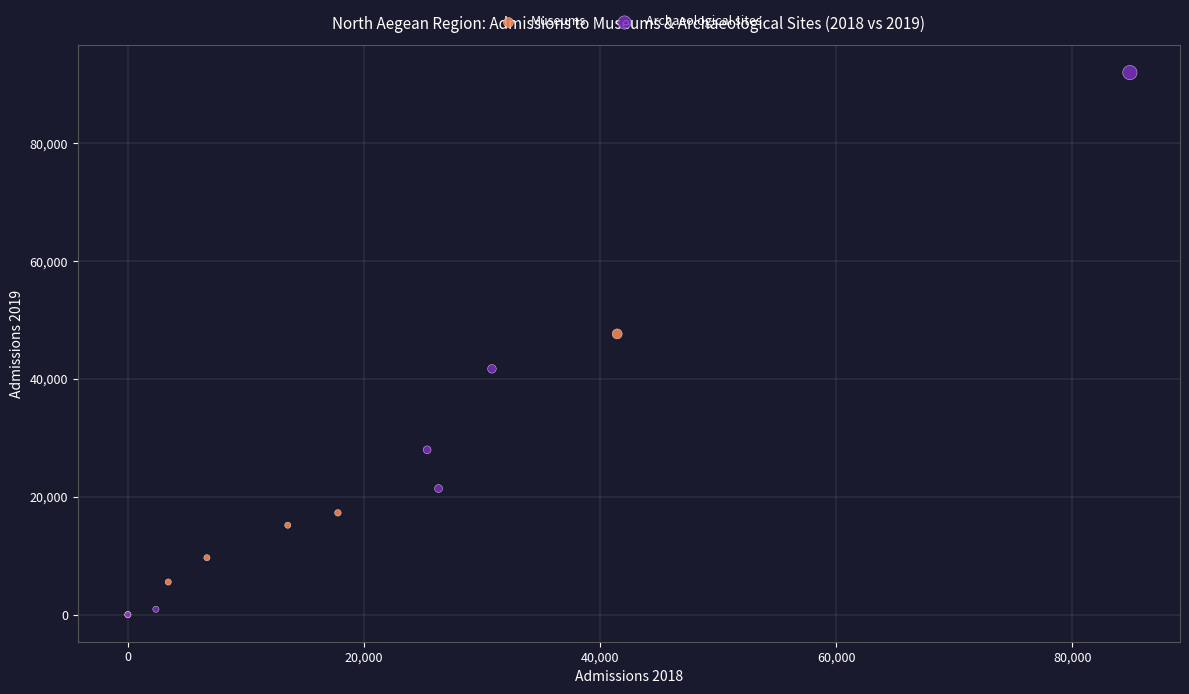

Which series has the widest spread of Y values?

Archaeological sites